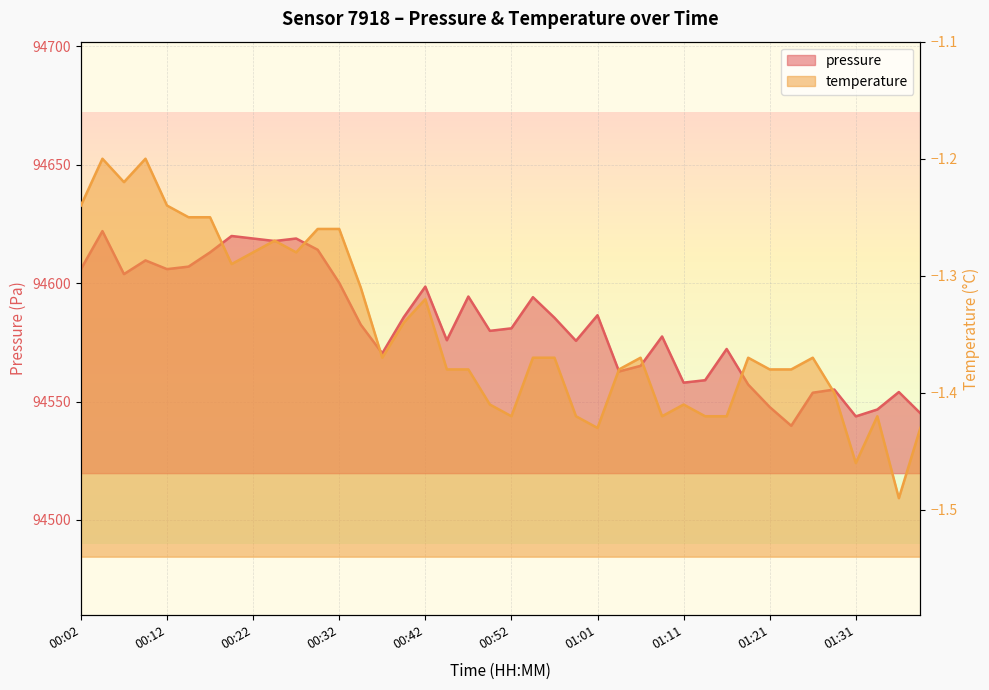

Reading left to right, extract all data points from this chart.

pressure: 00:02=94605.9	00:04=94622.0	00:07=94603.8	00:09=94609.6	00:12=94605.9	00:14=94607.0	00:17=94613.0	00:19=94619.9	00:22=94618.8	00:24=94617.8	00:27=94618.8	00:29=94614.1	00:32=94600.1	00:34=94582.5	00:37=94570.3	00:39=94585.6	00:42=94598.5	00:44=94575.9	00:47=94594.3	00:49=94579.8	00:52=94580.9	00:54=94594.1	00:56=94585.4	00:59=94575.6	01:01=94586.4	01:04=94562.7	01:06=94565.1	01:09=94577.5	01:11=94558.0	01:14=94559.0	01:16=94572.2	01:19=94557.2	01:21=94547.7	01:23=94539.8	01:26=94553.7	01:28=94555.1	01:31=94543.7	01:33=94546.6	01:36=94554.0	01:38=94545.0
temperature: 00:02=-1.2	00:04=-1.2	00:07=-1.2	00:09=-1.2	00:12=-1.2	00:14=-1.2	00:17=-1.2	00:19=-1.3	00:22=-1.3	00:24=-1.3	00:27=-1.3	00:29=-1.3	00:32=-1.3	00:34=-1.3	00:37=-1.4	00:39=-1.3	00:42=-1.3	00:44=-1.4	00:47=-1.4	00:49=-1.4	00:52=-1.4	00:54=-1.4	00:56=-1.4	00:59=-1.4	01:01=-1.4	01:04=-1.4	01:06=-1.4	01:09=-1.4	01:11=-1.4	01:14=-1.4	01:16=-1.4	01:19=-1.4	01:21=-1.4	01:23=-1.4	01:26=-1.4	01:28=-1.4	01:31=-1.5	01:33=-1.4	01:36=-1.5	01:38=-1.4